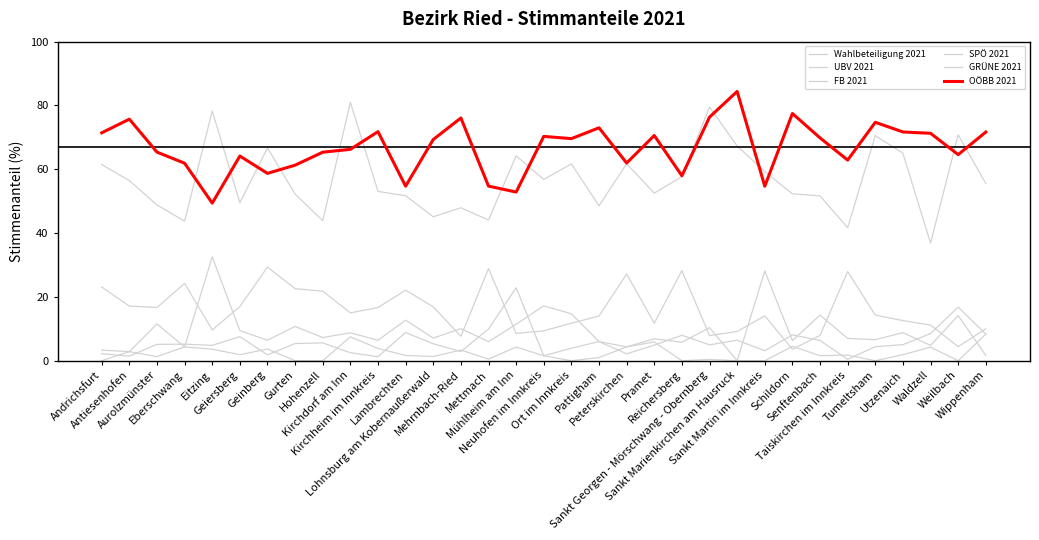

List the series in order of their peak value, highest first.

OÖBB 2021, Wahlbeteiligung 2021, GRÜNE 2021, UBV 2021, FB 2021, SPÖ 2021